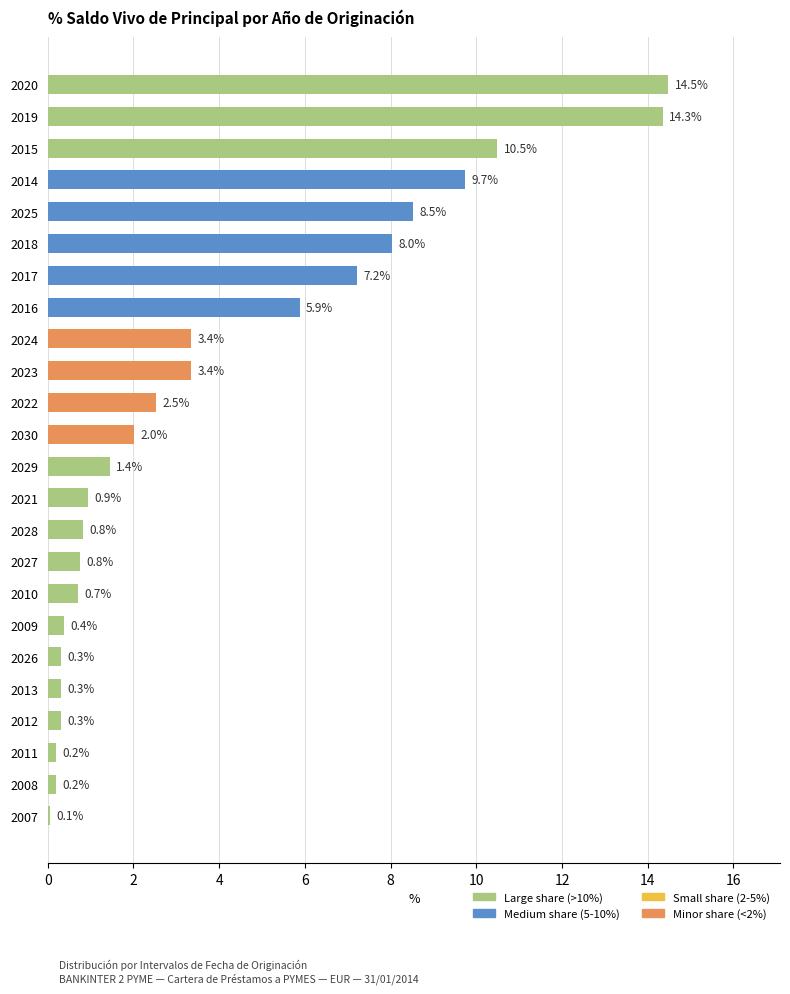

What is the change in value from 2015 to 2030?

-8.5